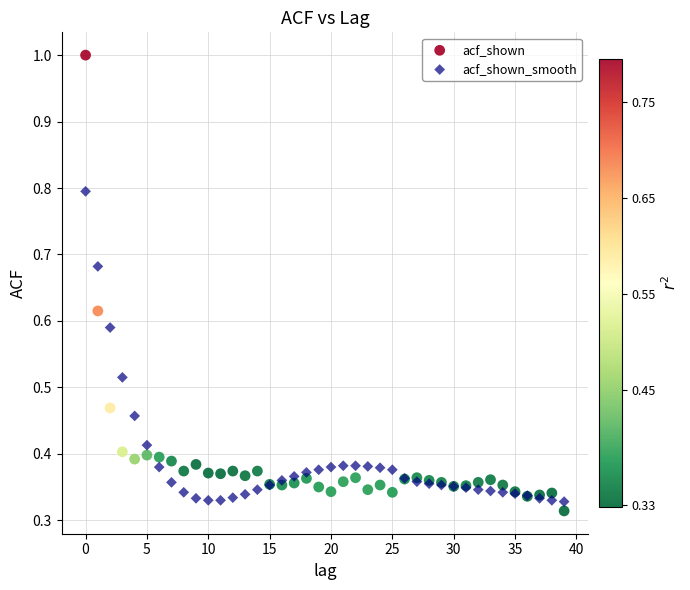

Which series contains the highest Y value?

acf_shown